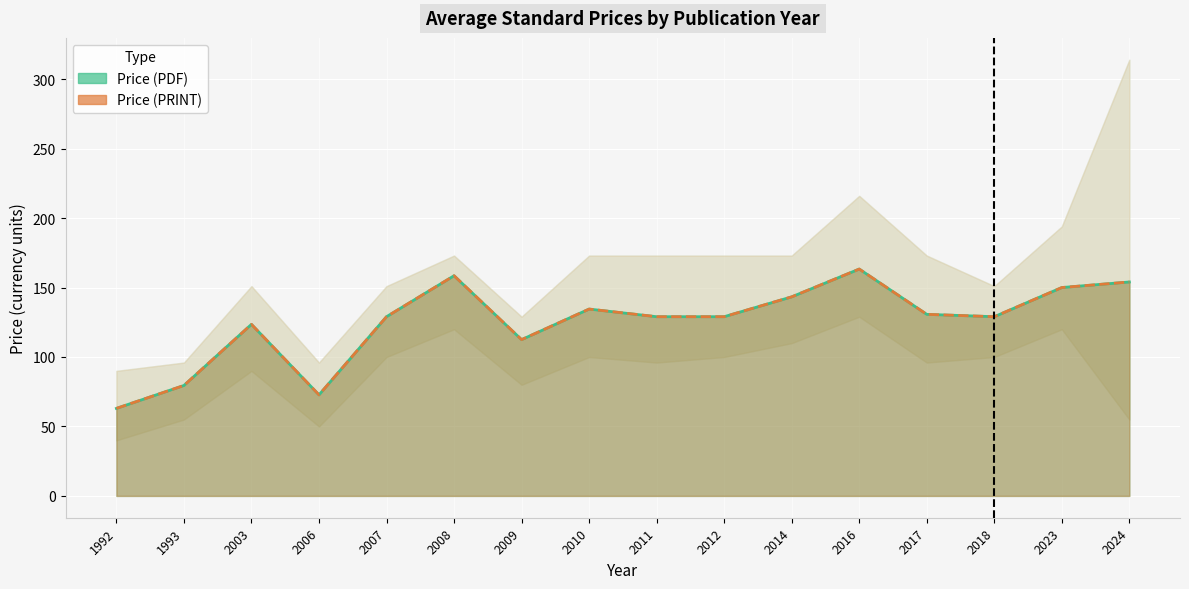

At which category is the sum across all series the highest?

2016